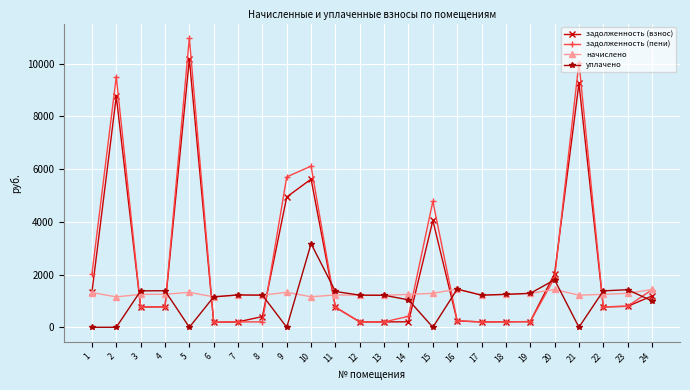

What is the approximate value of уплачено at 12?

1218.2